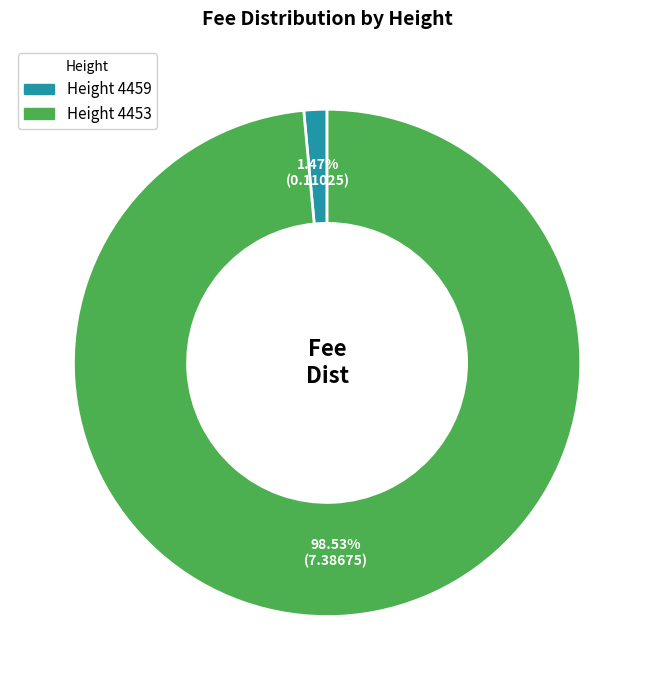

Is there any slice that represents more than half of the pie?

Yes